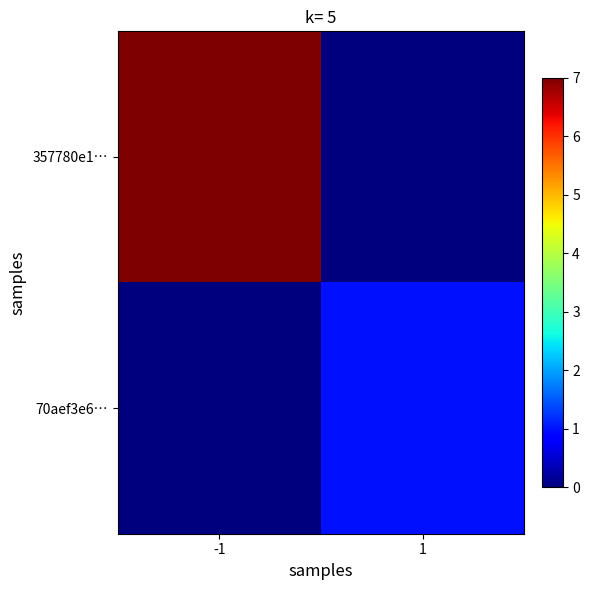

Which series changed the most between -1 and 1?

357780e1…